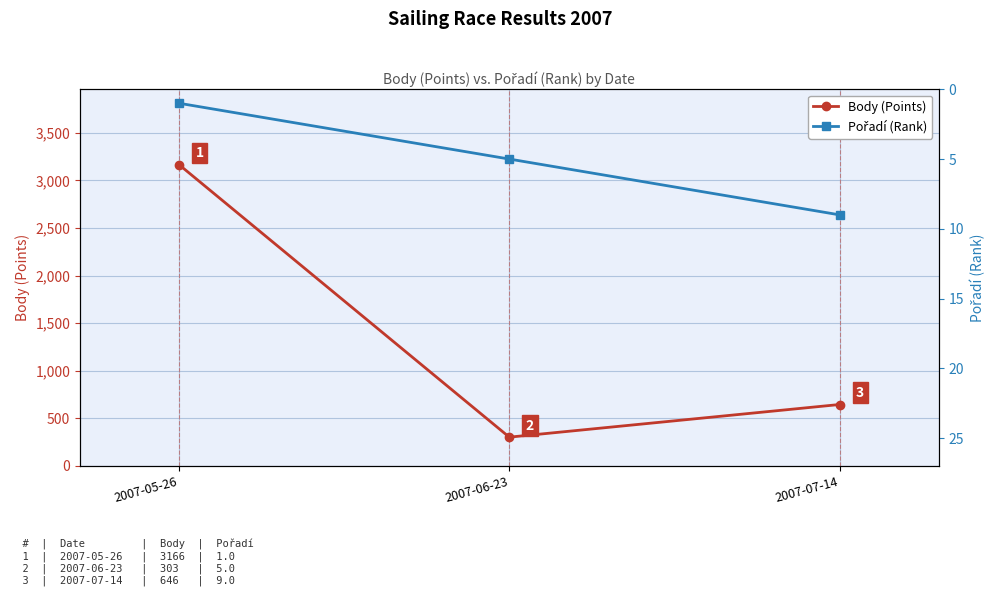

What is the label of the 3rd point from the left?

2007-07-14